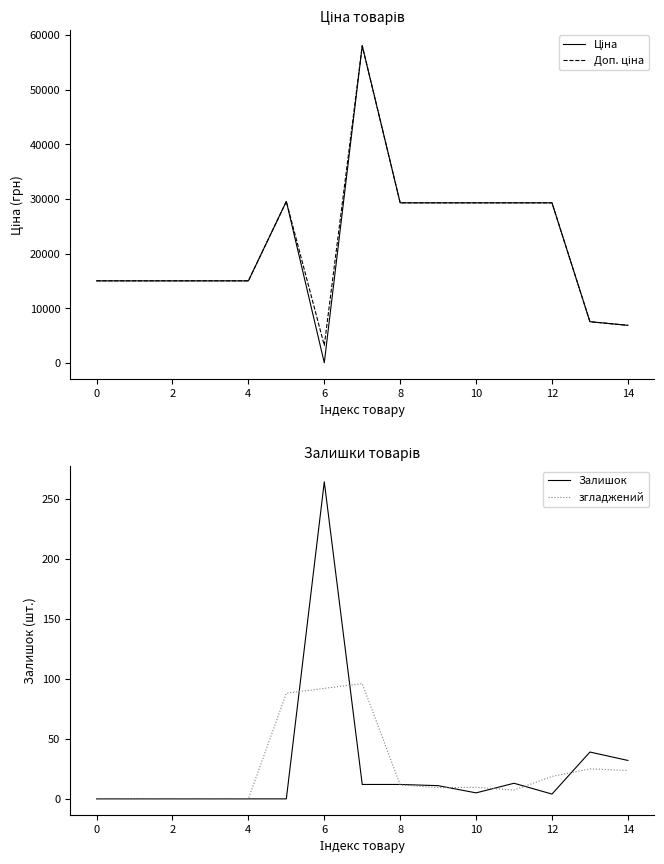

What is the difference between the maximum and minimum values in the Ціна series?

58005.0